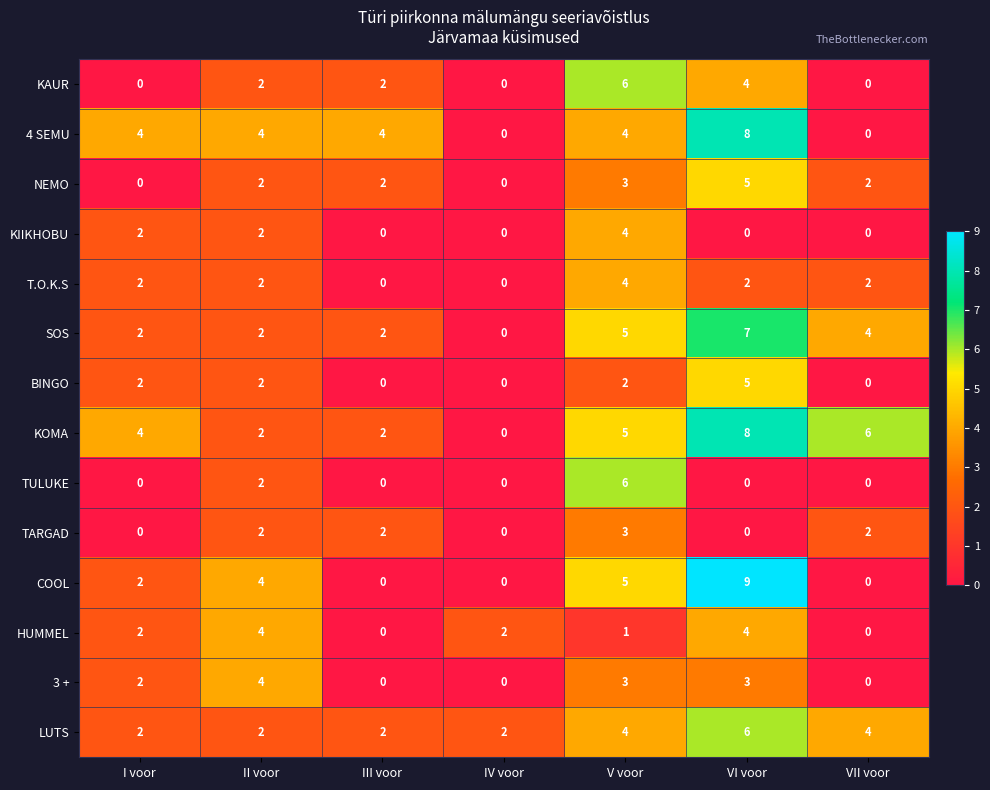

Which series has the largest range (max minus min)?

COOL